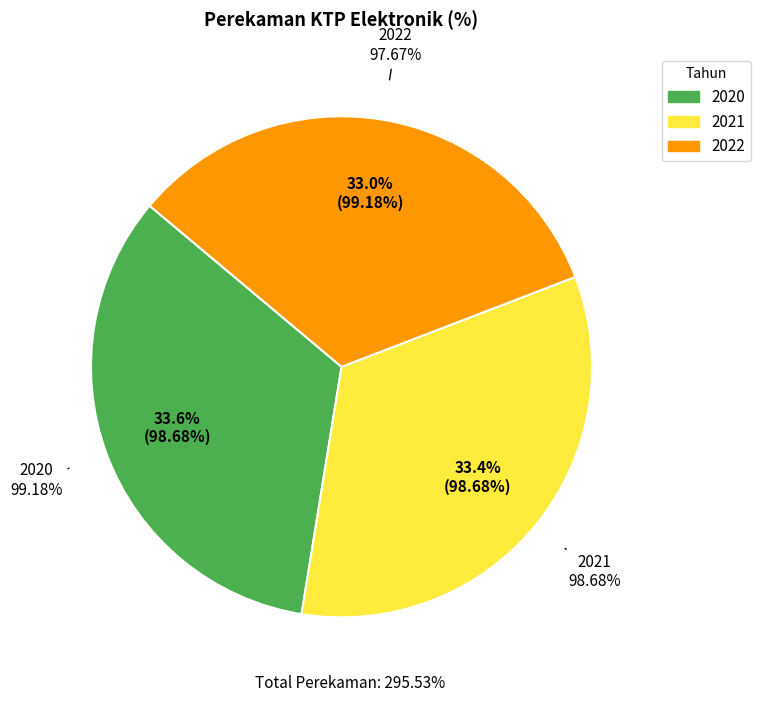

True or false: 2021 accounts for 40% of the total.

False